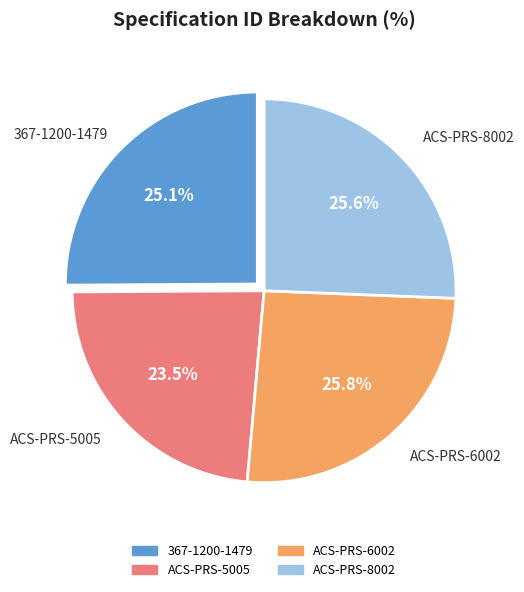

To the nearest percent, what is the difference between the 367-1200-1479 and ACS-PRS-6002 slice percentages?

1%